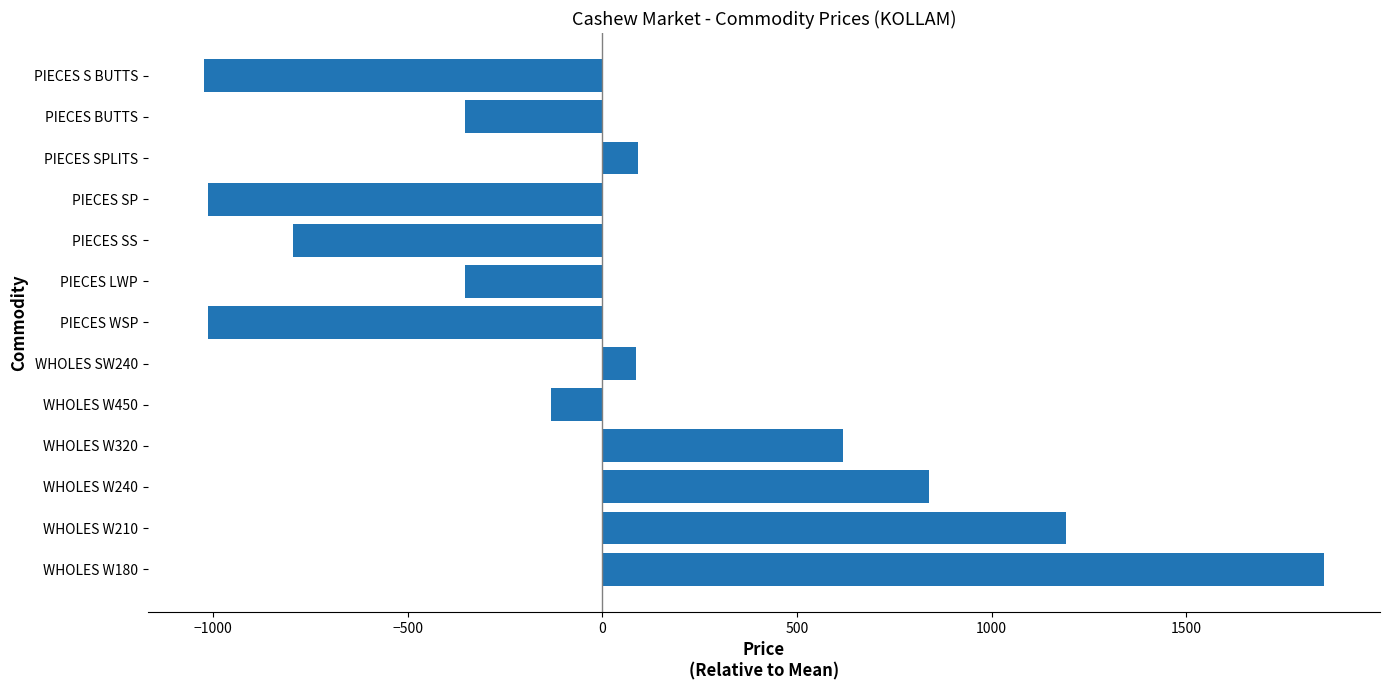

True or false: the data shows -1013.5 at PIECES WSP.

True